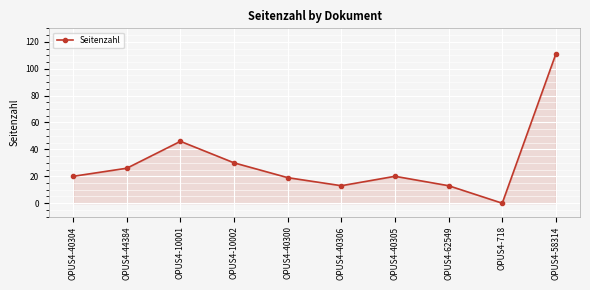

Between OPUS4-718 and OPUS4-40304, which is larger?

OPUS4-40304